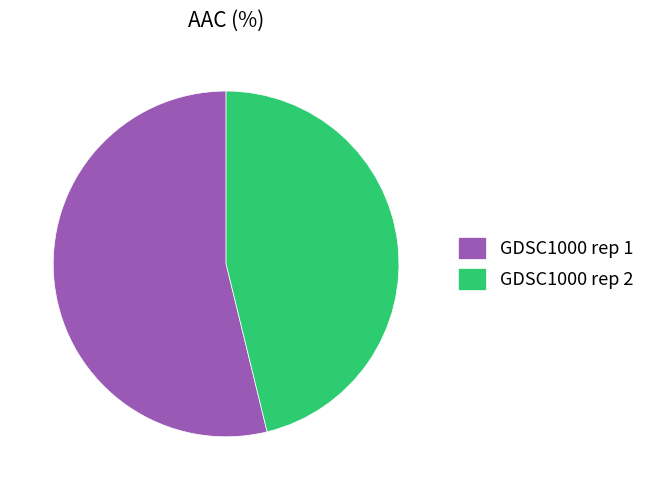

Rank the categories by value from highest to lowest.

GDSC1000 rep 1, GDSC1000 rep 2